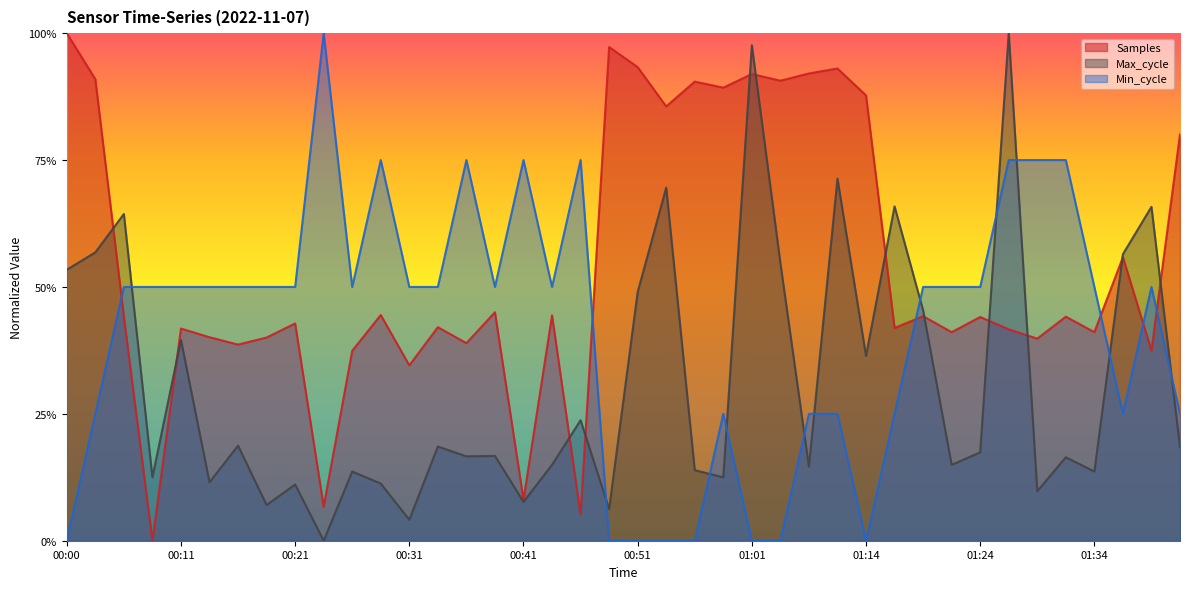

Which category has the highest value in the Min_cycle series?

00:23